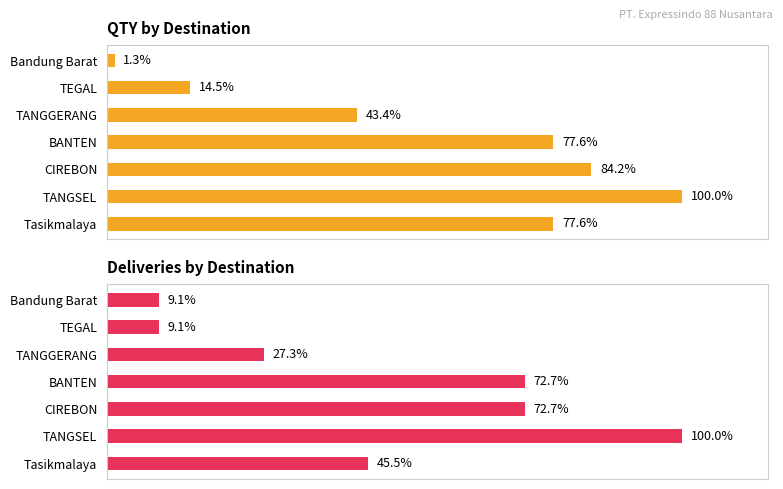

The Deliveries by Destination series shows 14.2 at TEGAL. True or false?

False